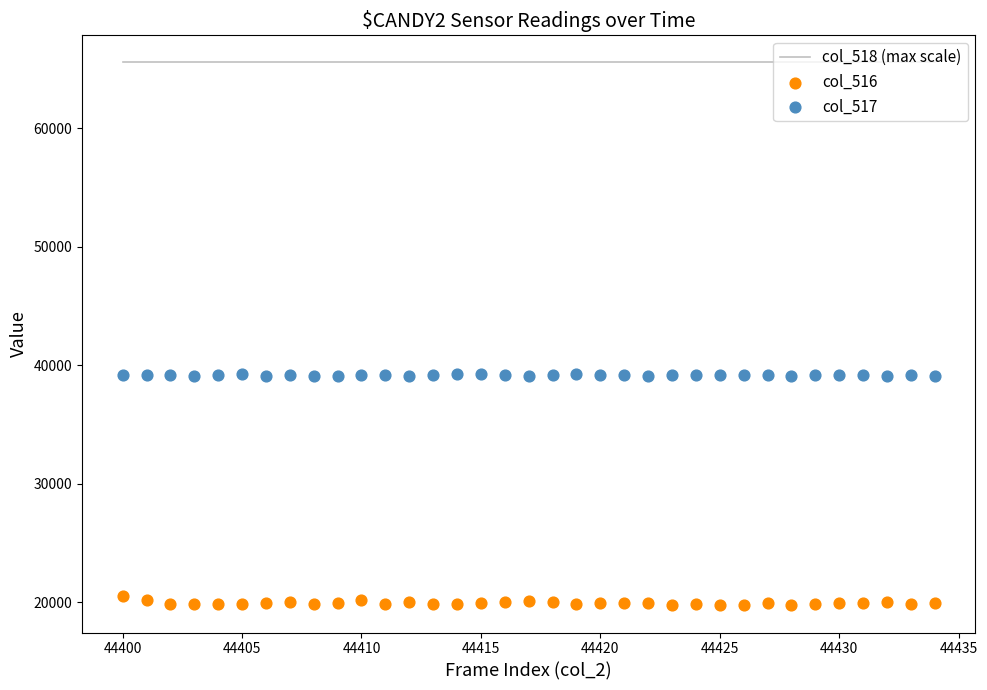

Is the value of col_517 at 31 greater than the value of col_516 at 32?

Yes